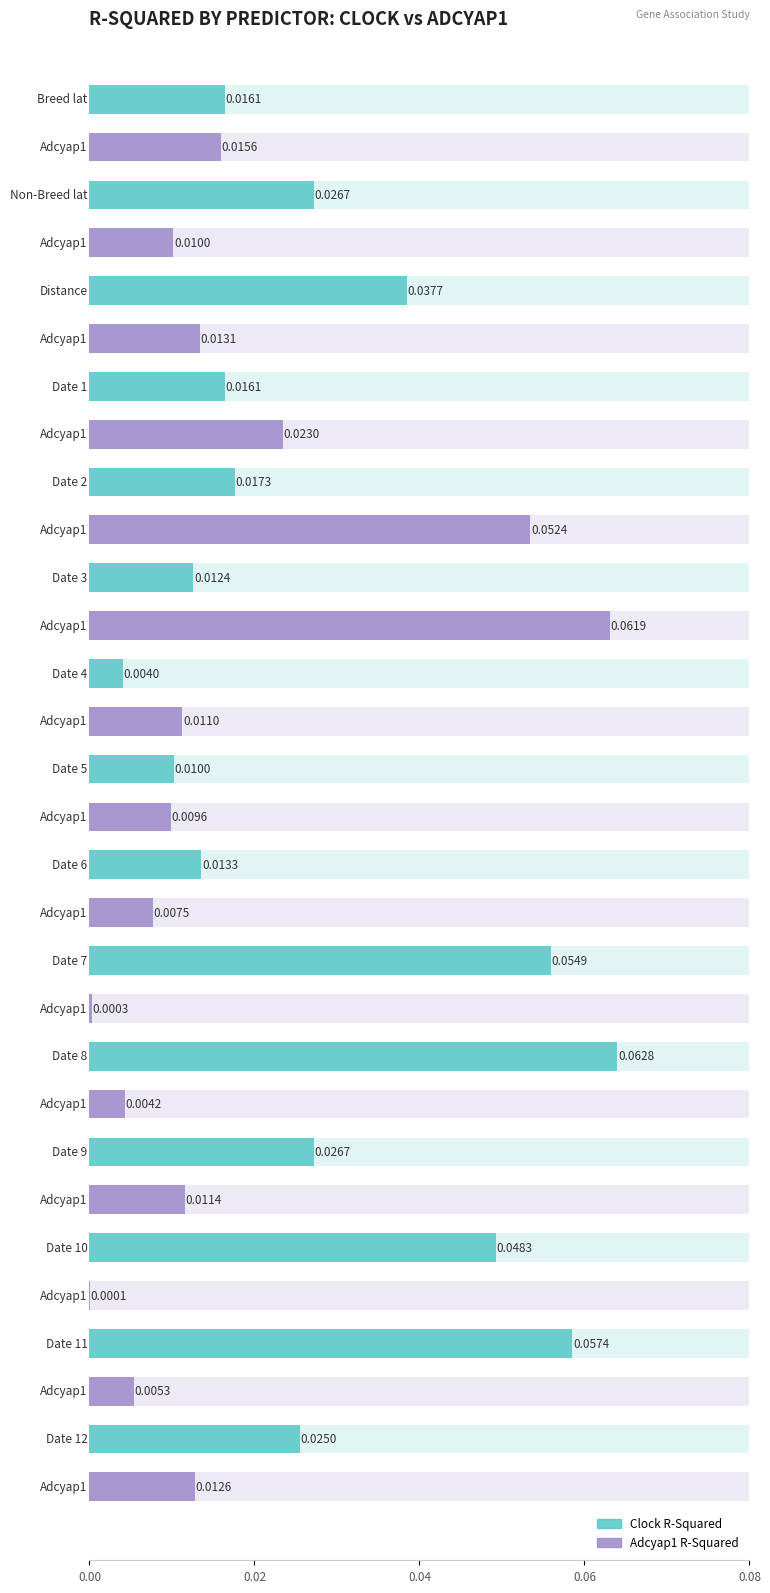

What is the difference between the maximum and minimum values in the Clock R-Squared series?

0.1